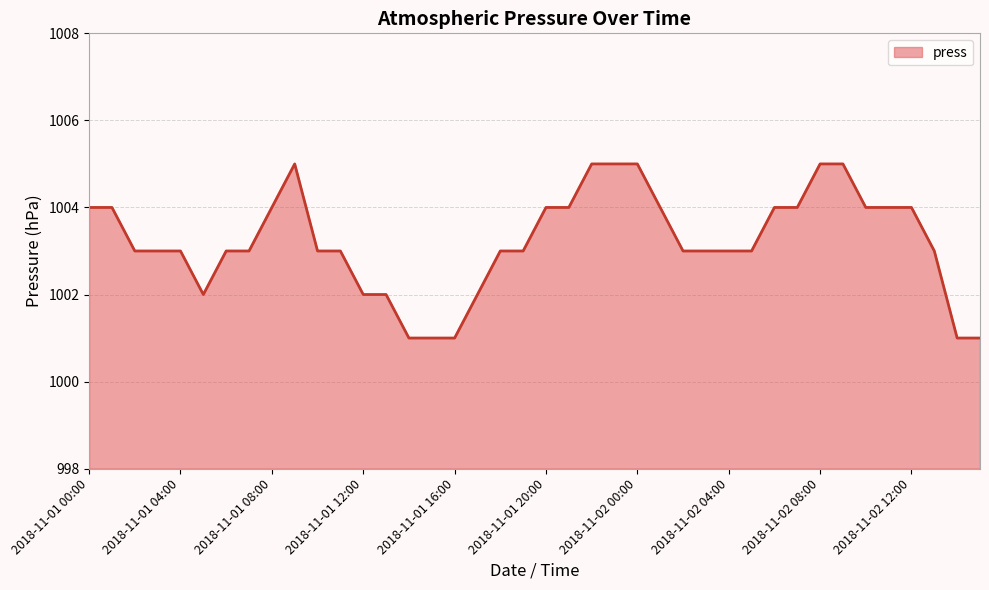

What is the minimum value shown in the chart?

1001